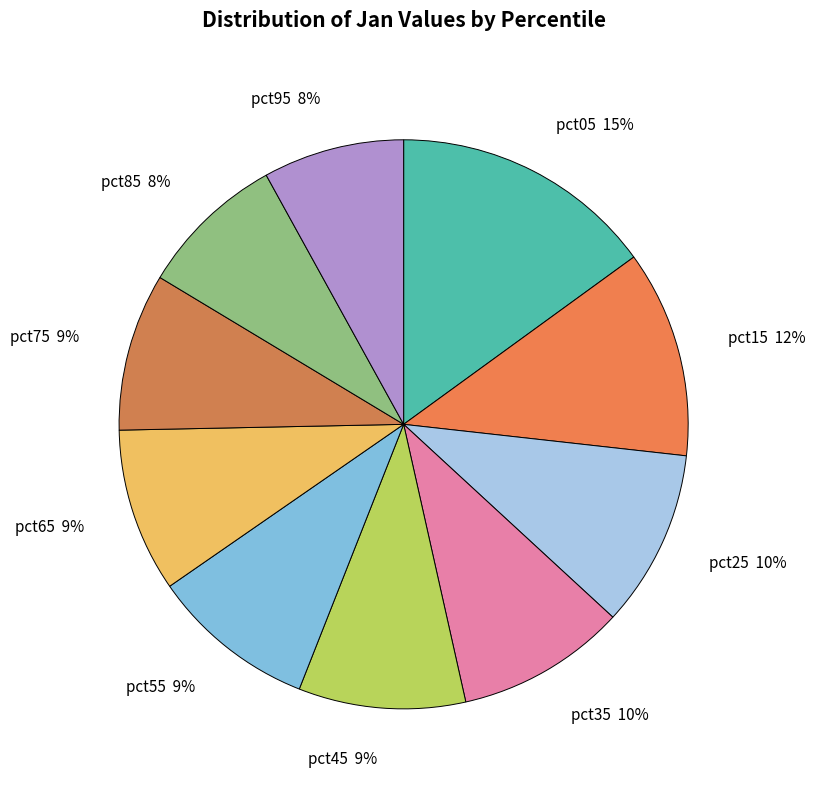

How many slices are in this pie chart?

10